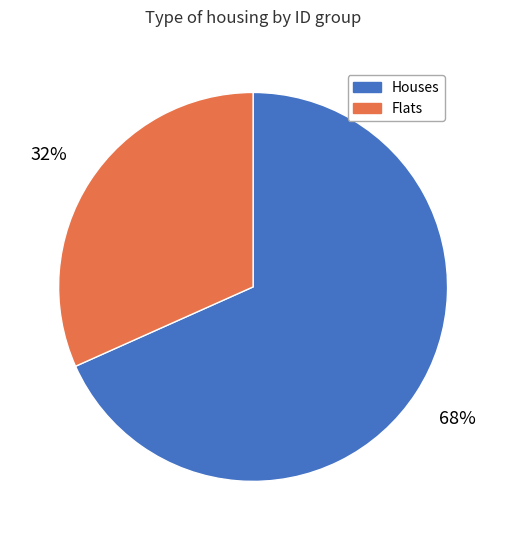

To the nearest percent, what portion does Flats represent?

32%